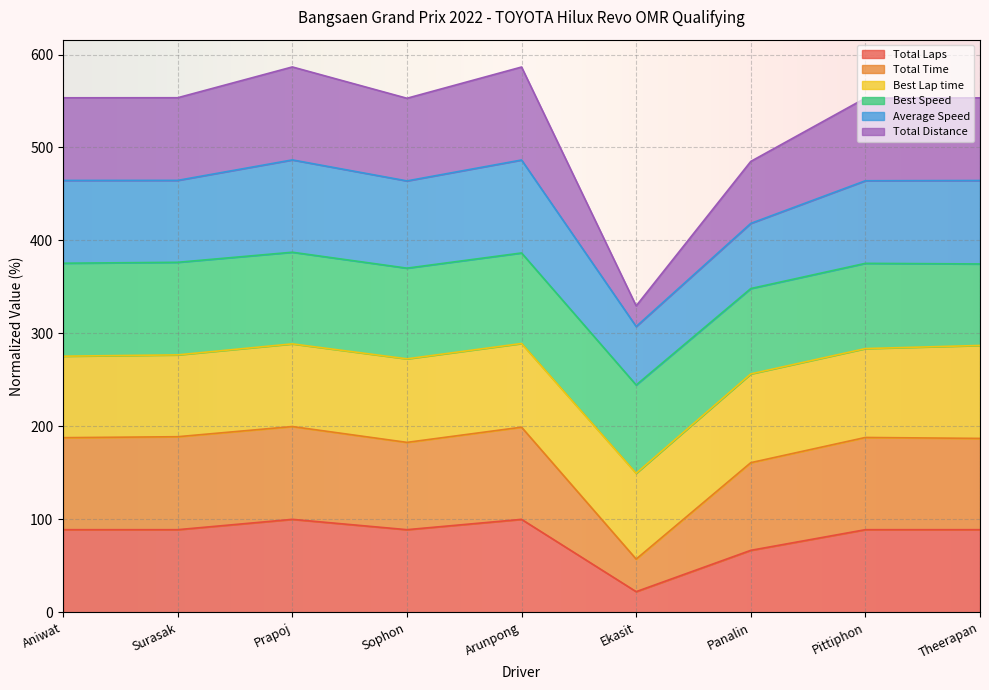

How many interior local valleys does the Total Distance series have?

2